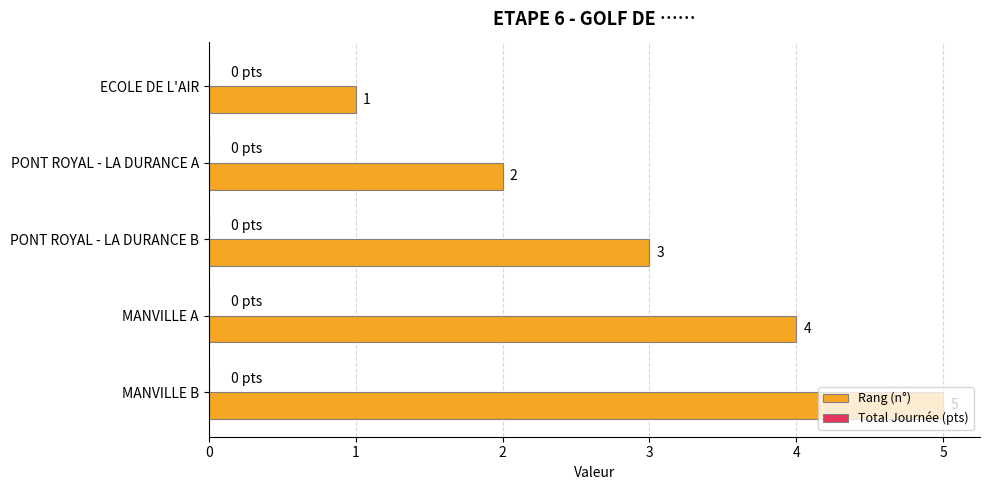

What is the maximum value shown in the chart?

5